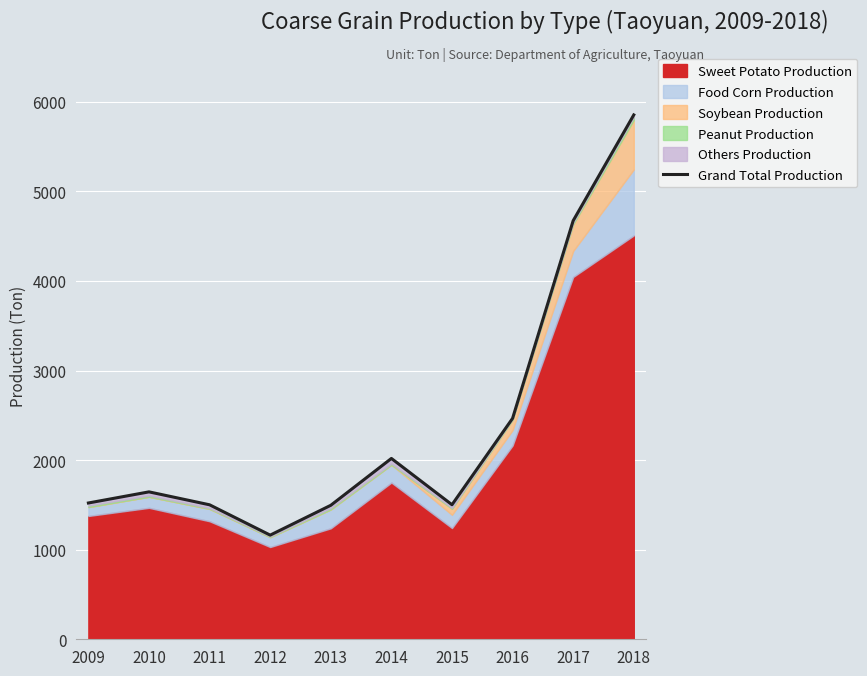

Does the chart display data point markers on the line(s)?

No